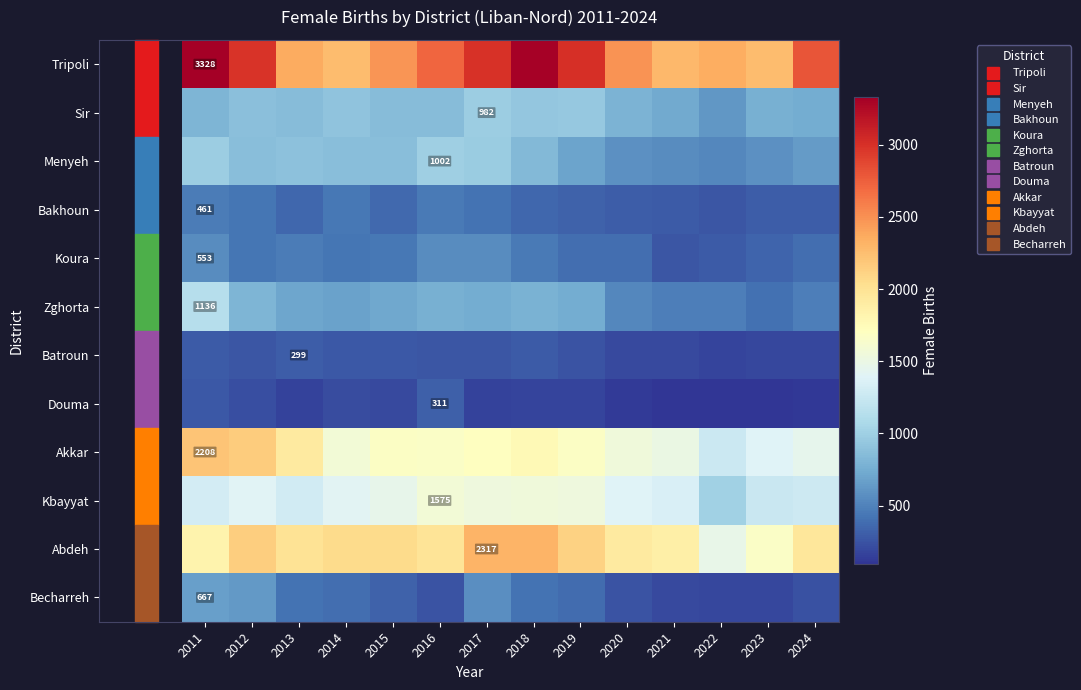

What is the total value across all series at 2014?

11508